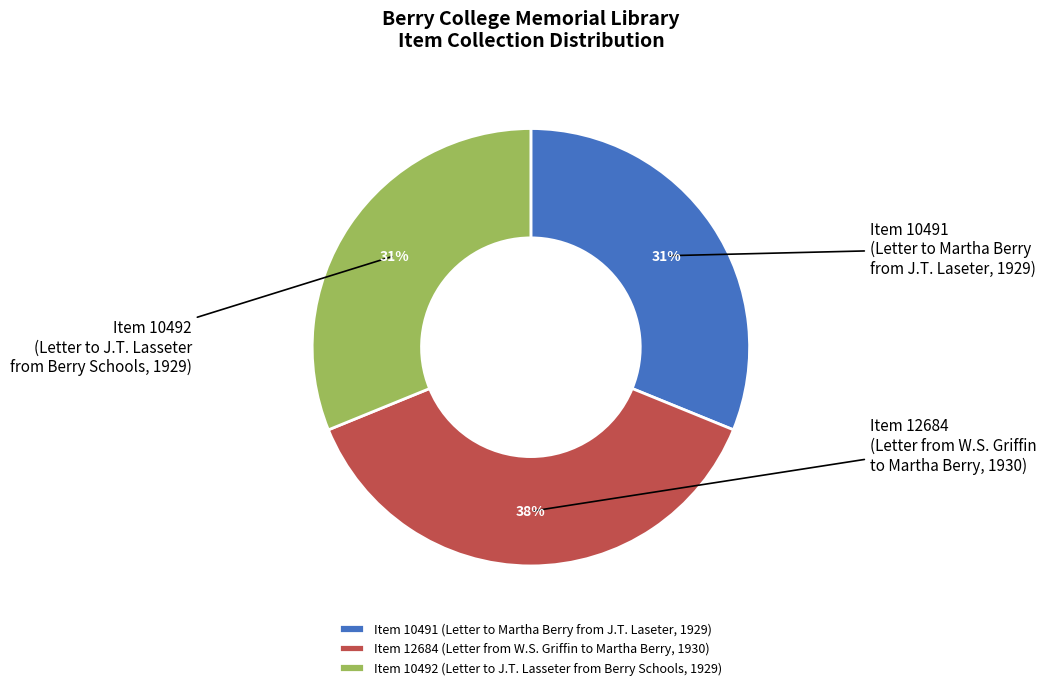

Is the sum of Item 12684 (Letter from W.S. Griffin to Martha Berry, 1930) and Item 10492 (Letter to J.T. Lasseter from Berry Schools, 1929) greater than half?

Yes